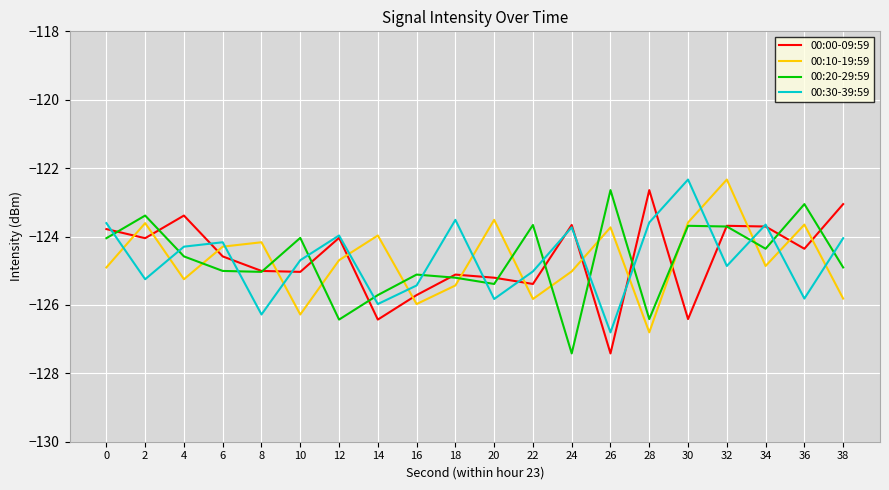

What is the minimum value shown in the chart?

-127.4